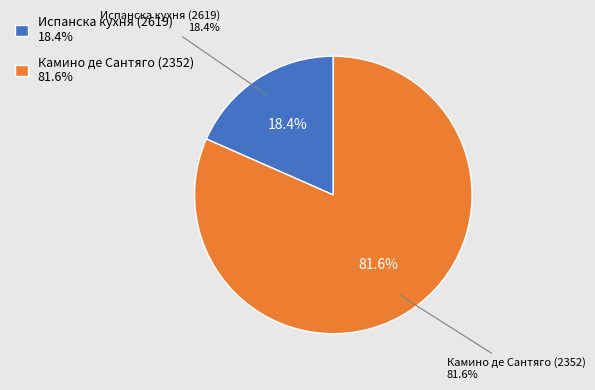

Rank the categories by value from highest to lowest.

Камино де Сантяго (2352), Испанска кухня (2619)